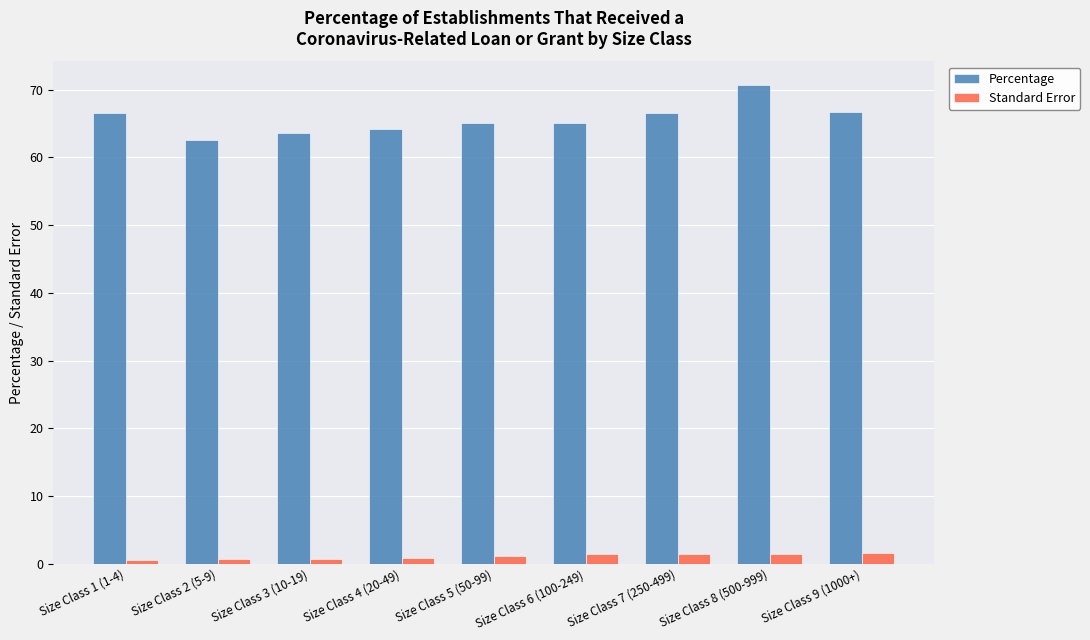

List the series in order of their overall mean, highest first.

Percentage, Standard Error